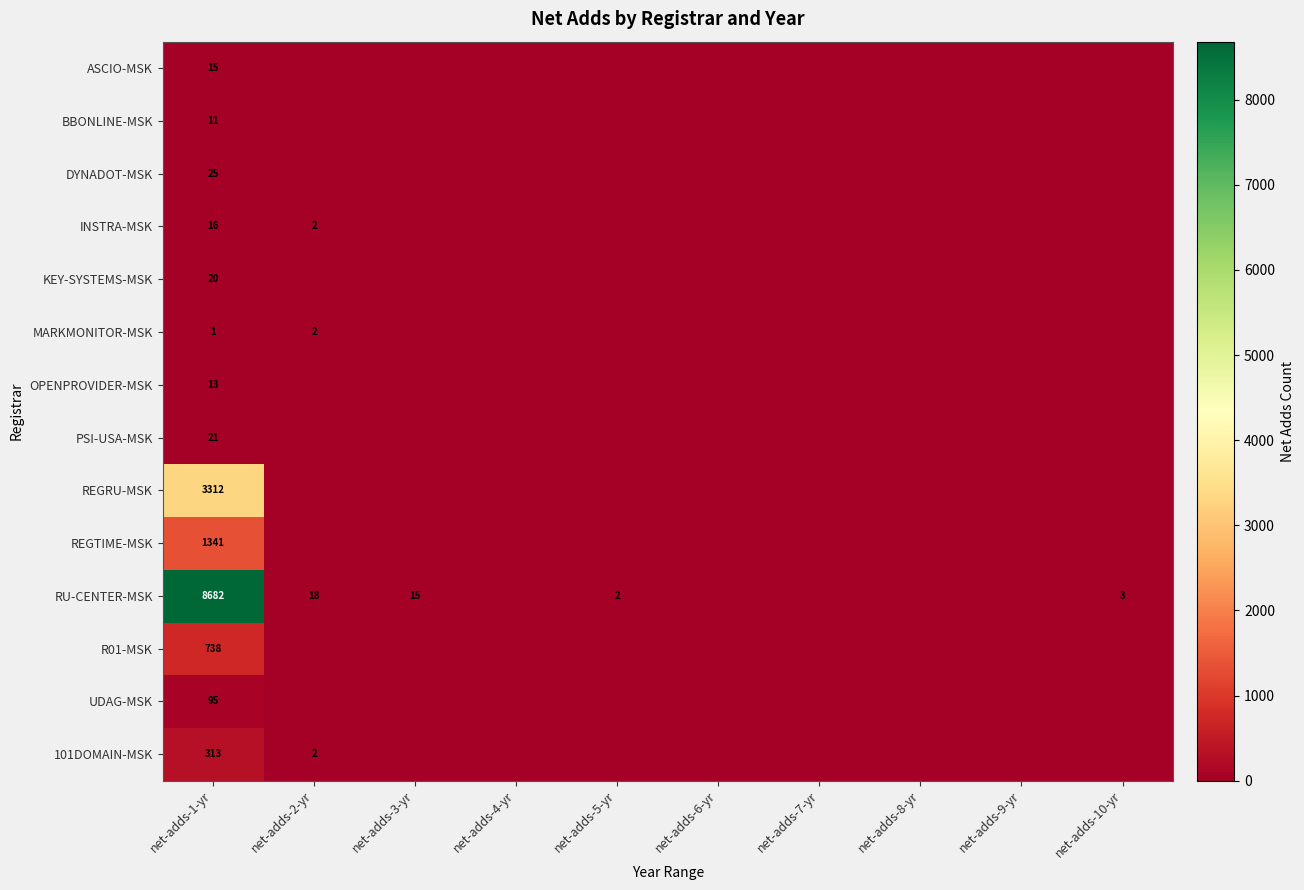

The INSTRA-MSK series shows 16 at net-adds-1-yr. True or false?

True